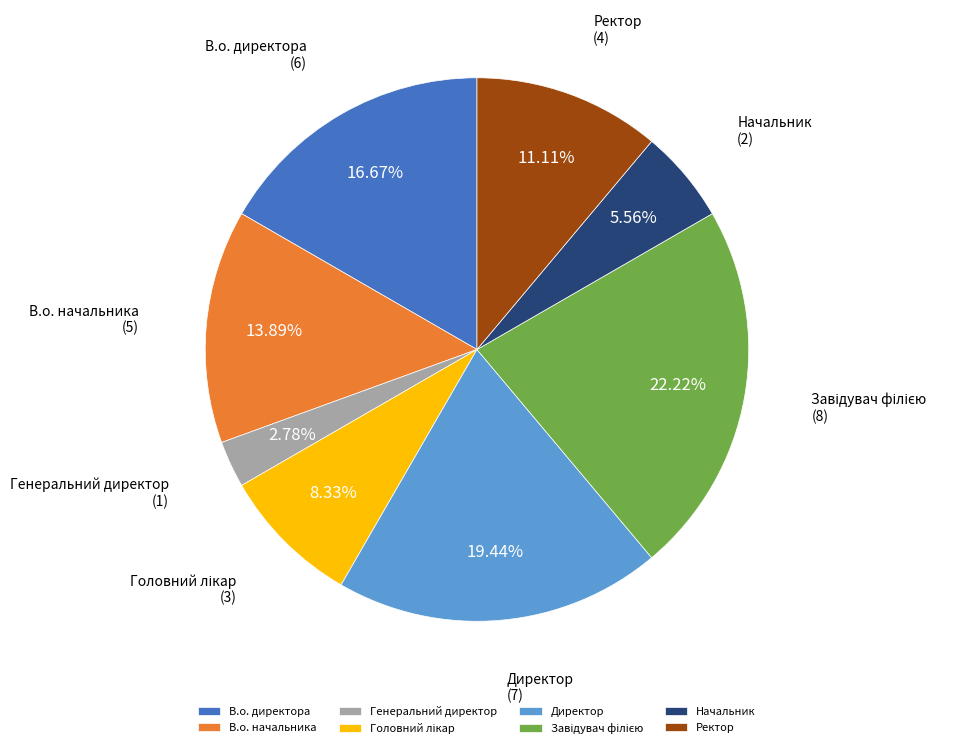

Is there a majority slice in this chart?

No